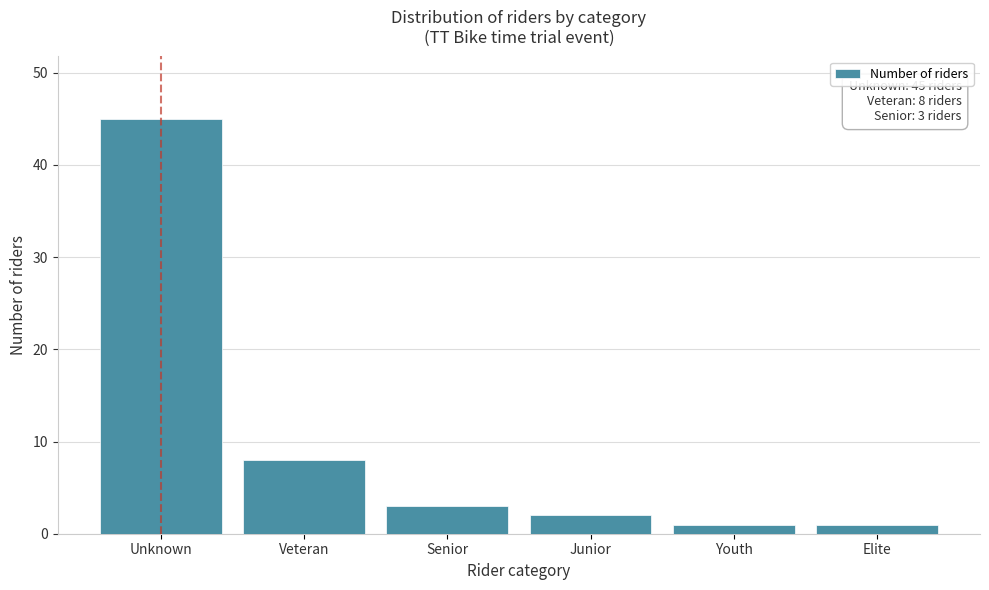

Reading right to left, extract all data points from this chart.

Elite=1	Youth=1	Junior=2	Senior=3	Veteran=8	Unknown=45